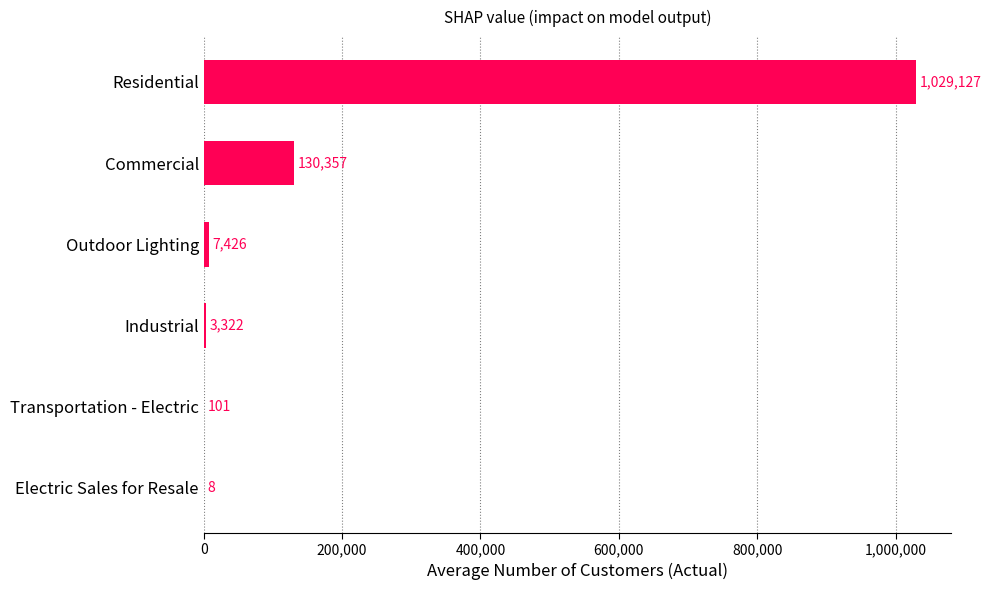

How many categories are shown in the chart?

6